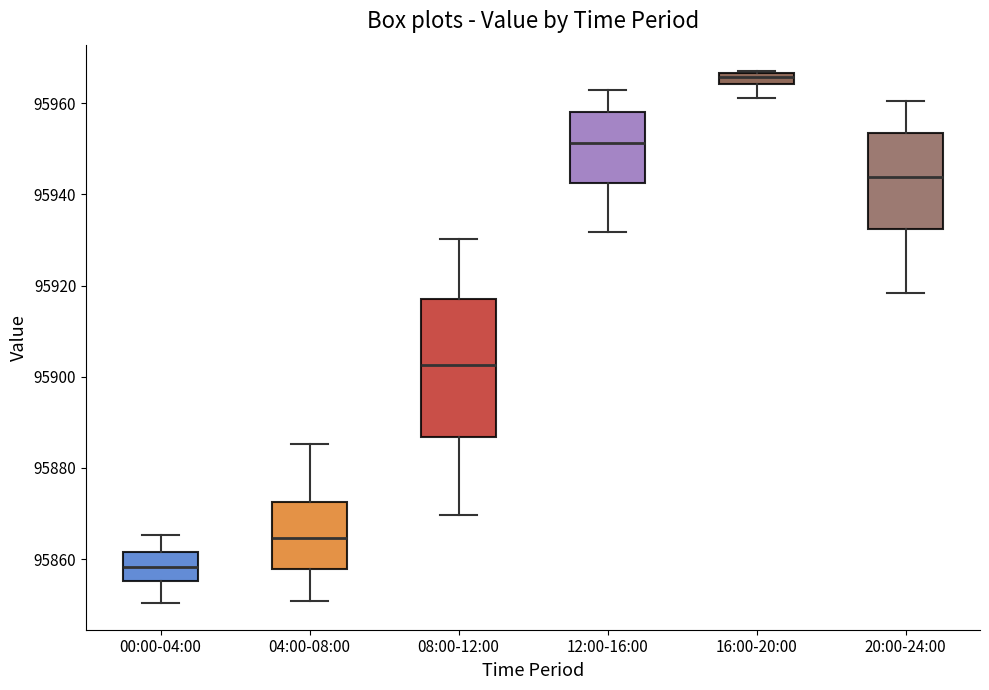

Where does the median line of the box for 12:00-16:00 sit on the y-axis? The values are not printed on the chart, so give them approximately, as read against the axis.

95952